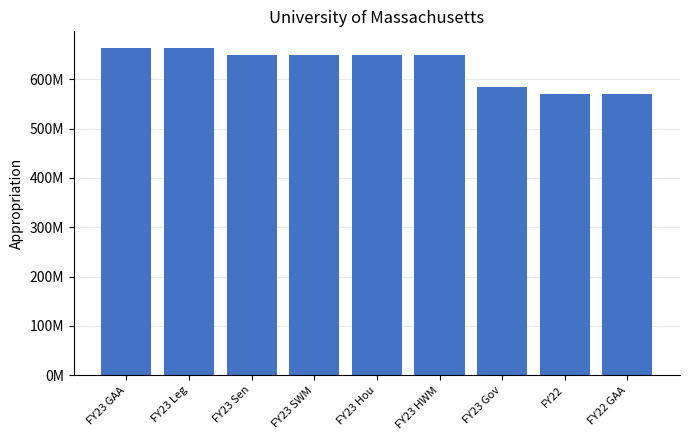

Reading left to right, extract all data points from this chart.

FY23 GAA=664121000	FY23 Leg=664121000	FY23 Sen=648971000	FY23 SWM=648366000	FY23 Hou=648516000	FY23 HWM=648366000	FY23 Gov=583817602	FY22=571194919	FY22 GAA=571194919